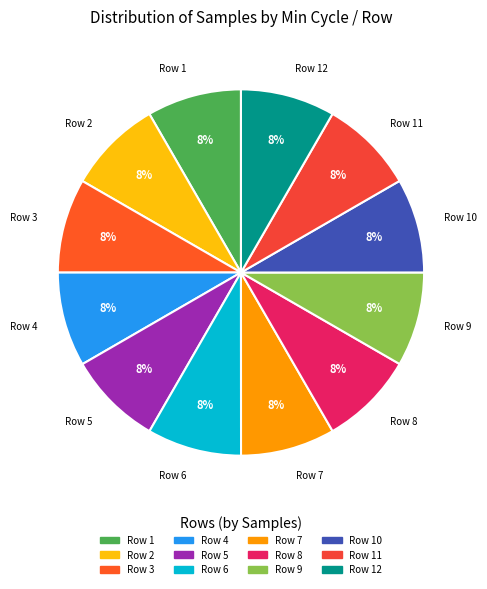

To the nearest percent, what portion does Row 1 represent?

8%